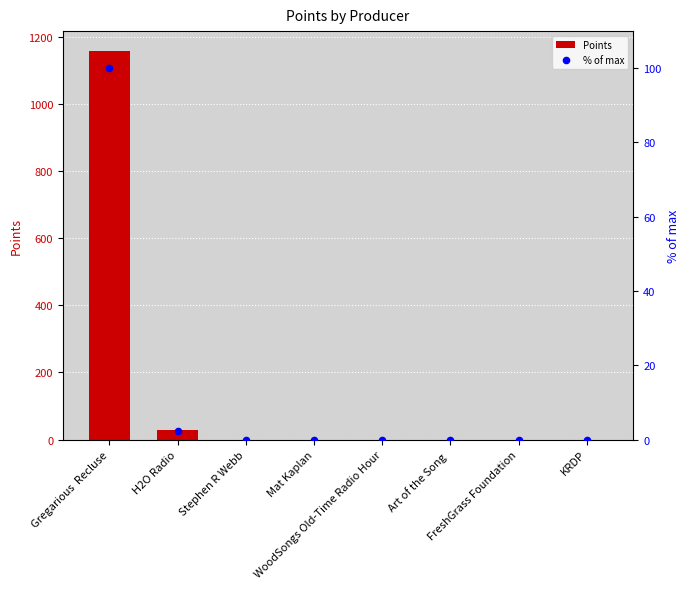

Which series contains the highest Y value?

Points